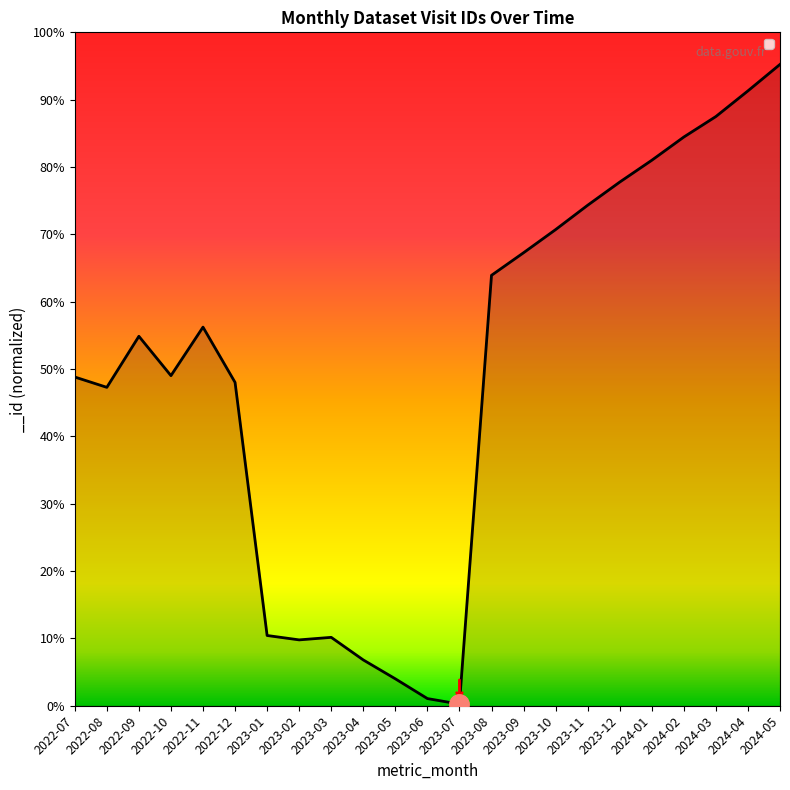

What is the sum of the values at 2023-03 and 2024-03?

1873252